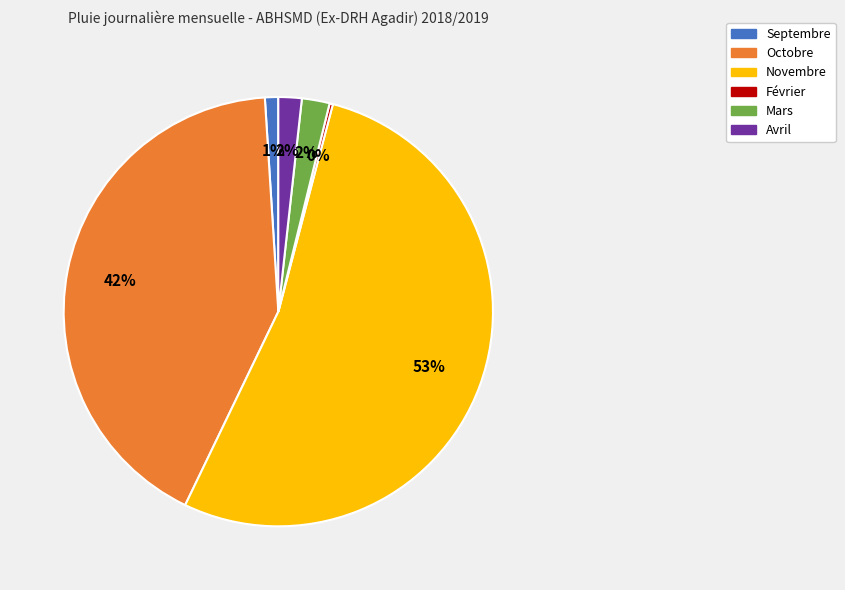

Which has a higher value, Novembre or Octobre?

Novembre